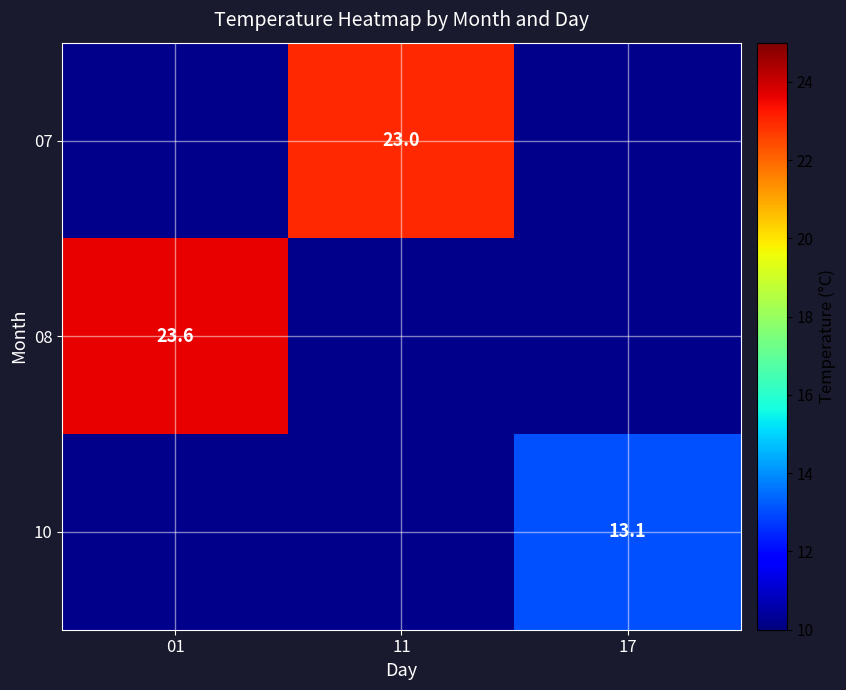

The 10 series shows 4.2 at 17. True or false?

False